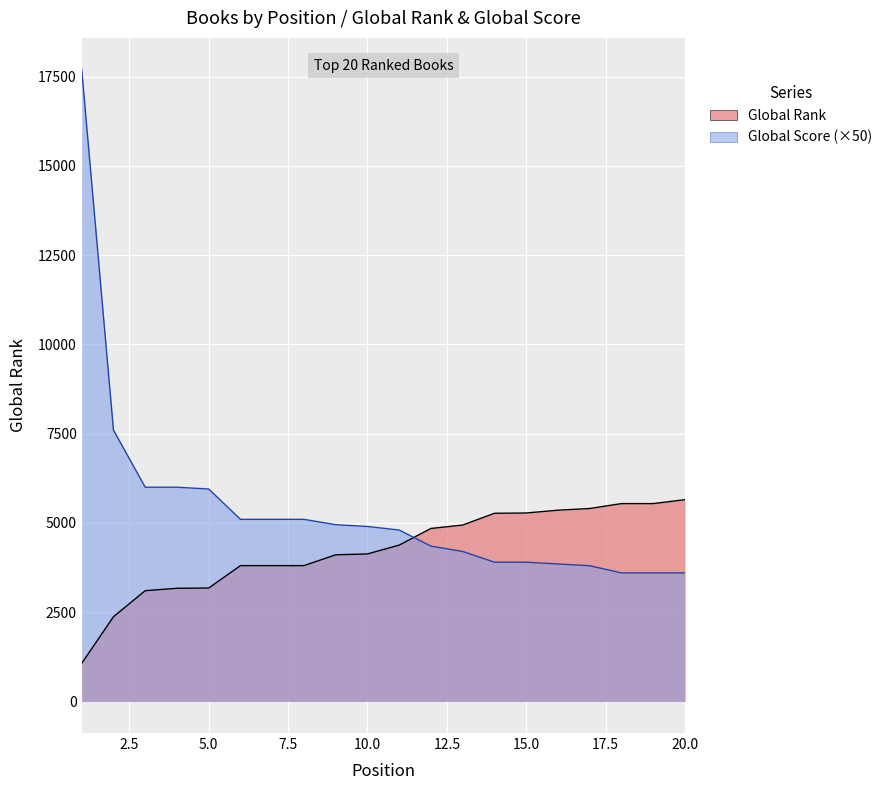

What is the highest value of the Global Score series?

17700